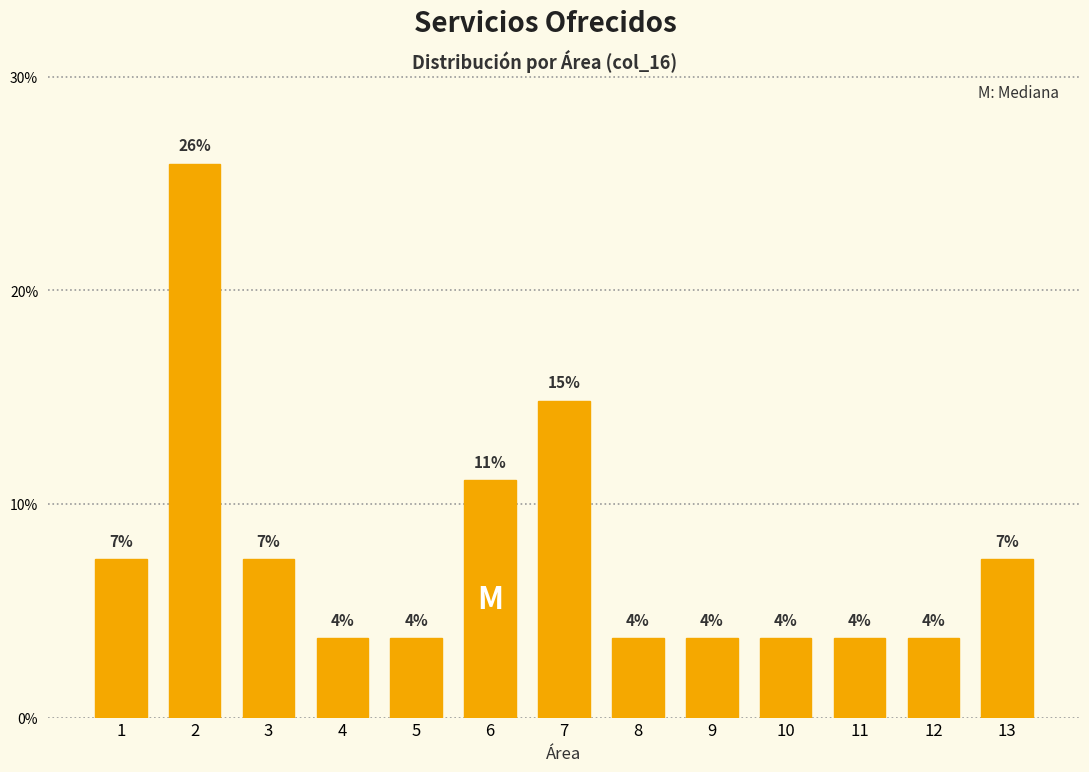

Does the chart contain any negative values?

No